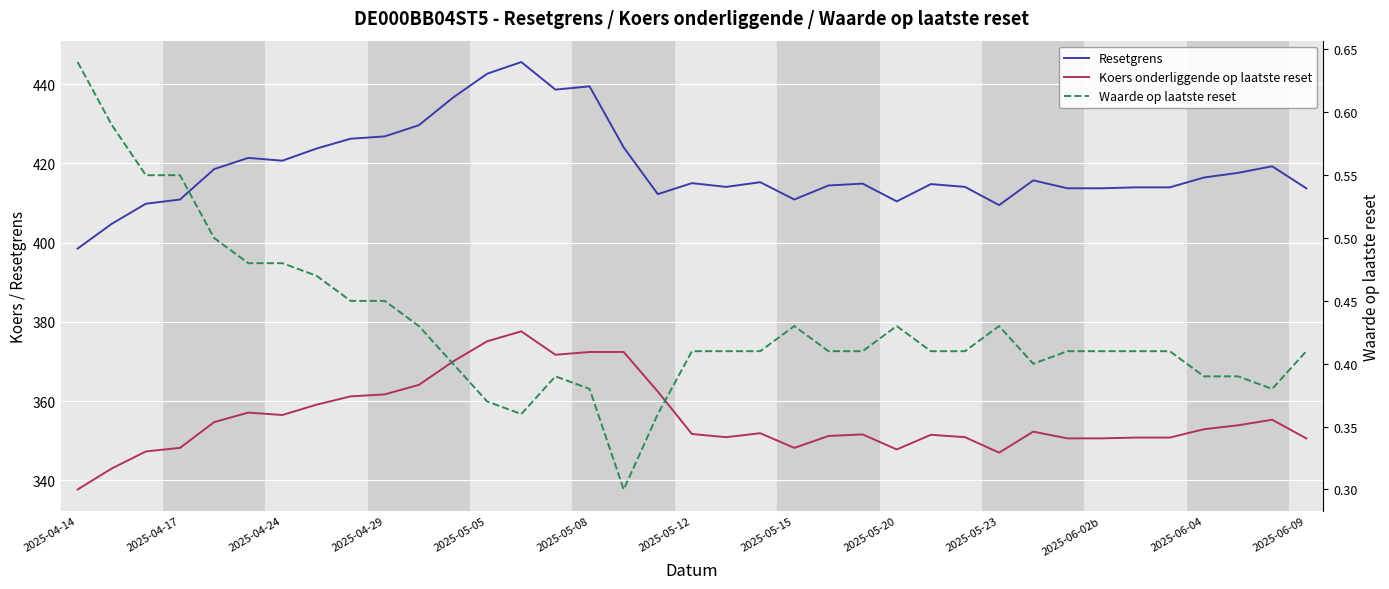

Rank the series at 2025-04-14 from lowest to highest value.

Waarde op laatste reset, Koers onderliggende op laatste reset, Resetgrens